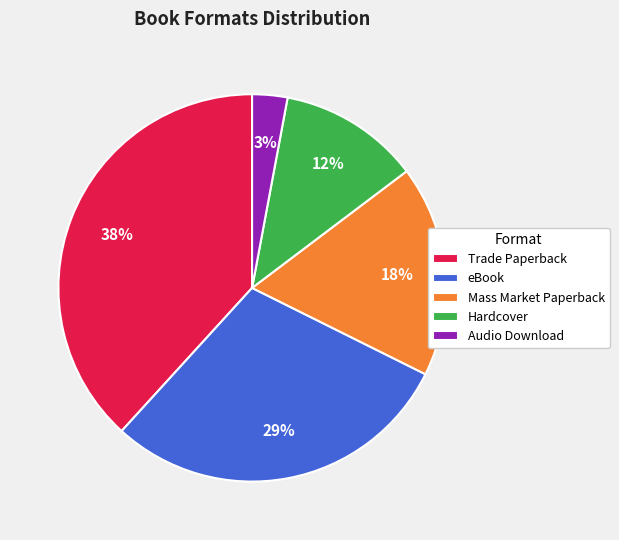

What is the ratio of the value at Mass Market Paperback to the value at eBook?

0.6